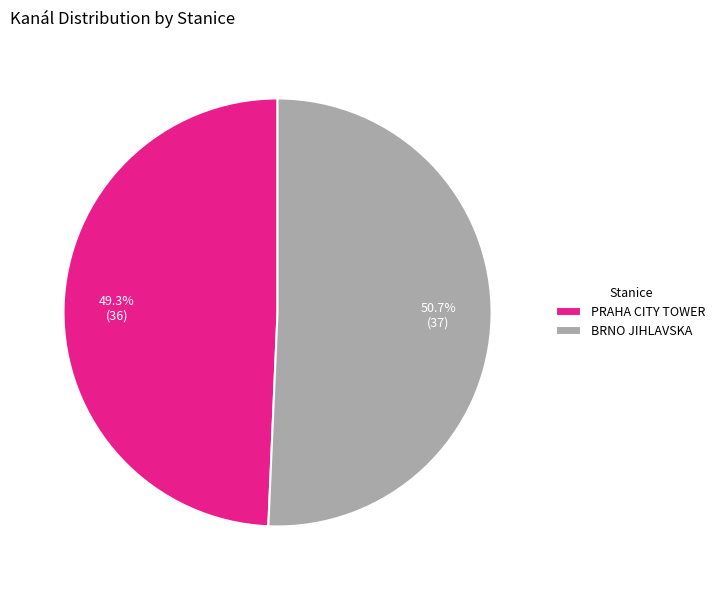

Combined, do BRNO JIHLAVSKA and PRAHA CITY TOWER account for over 50%?

Yes